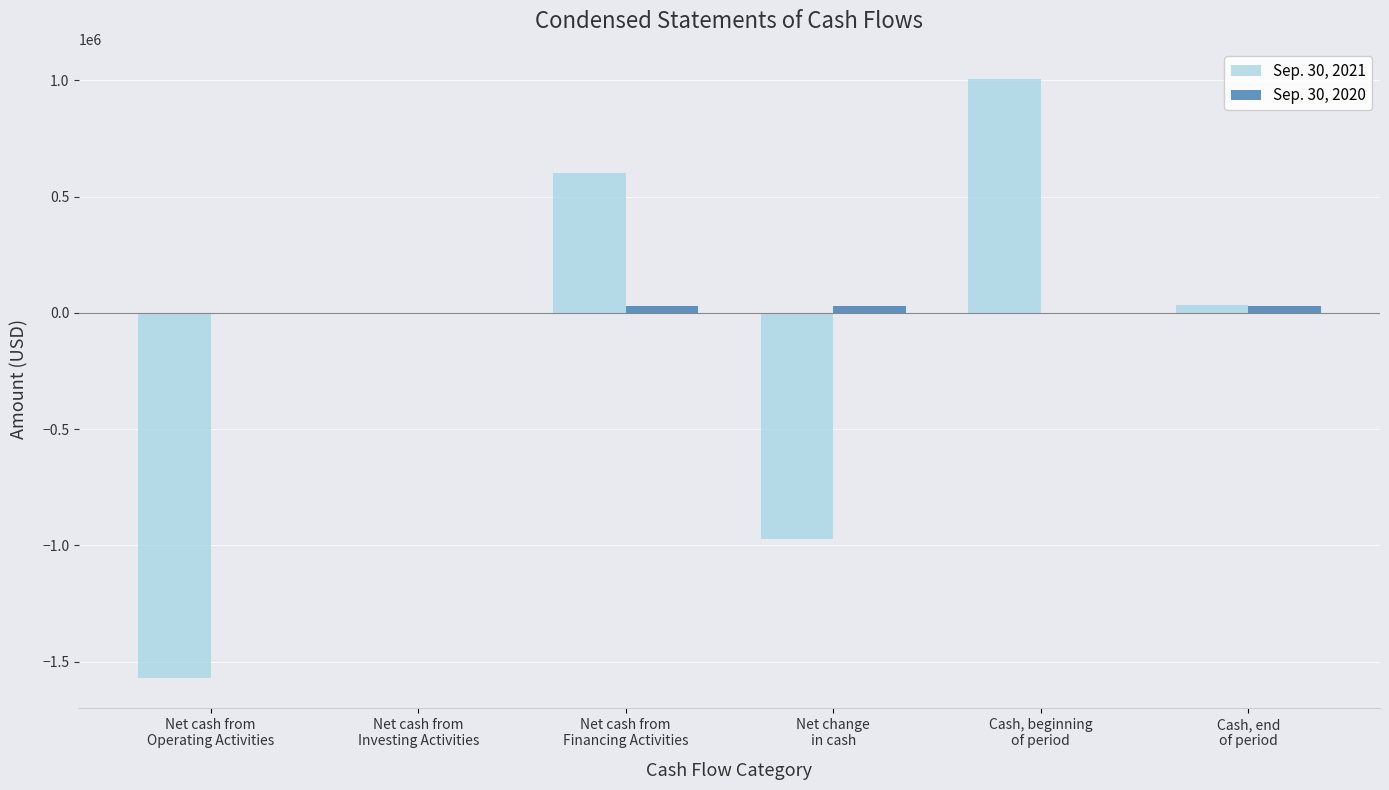

True or false: Sep. 30, 2021 has a value of 1786447 at Cash, beginning
of period.

False